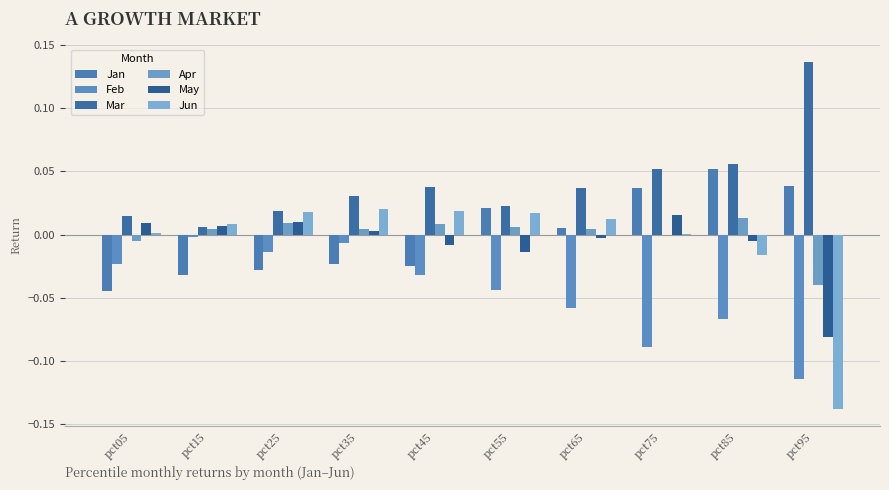

What are all the series names shown in the legend?

Jan, Feb, Mar, Apr, May, Jun